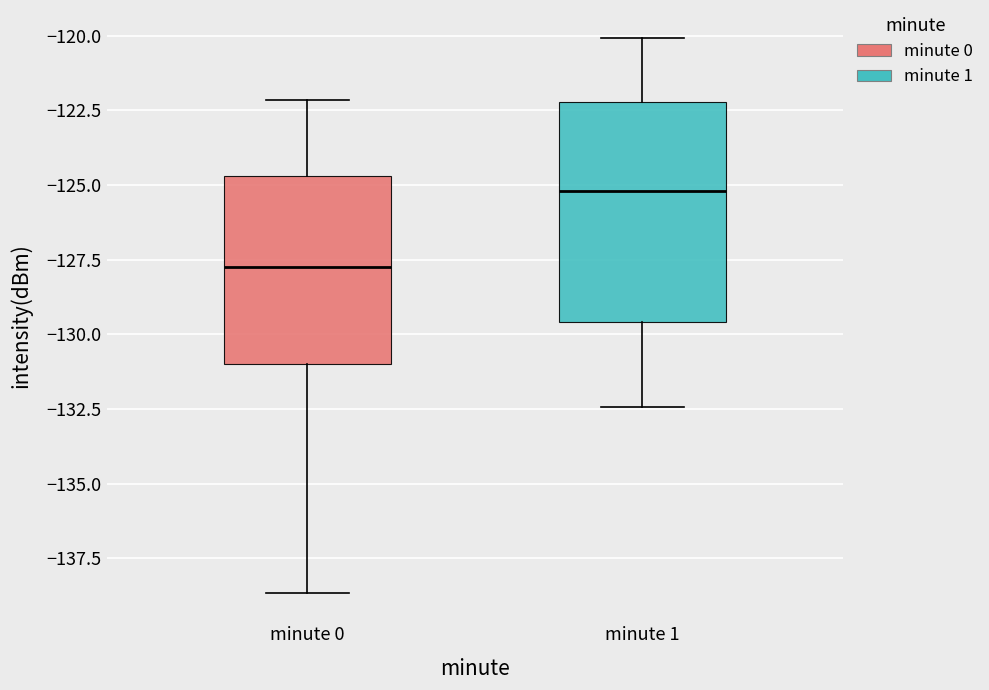

Where is the upper edge of the box for minute 1 on the y-axis? The values are not printed on the chart, so give them approximately, as read against the axis.

-122.0